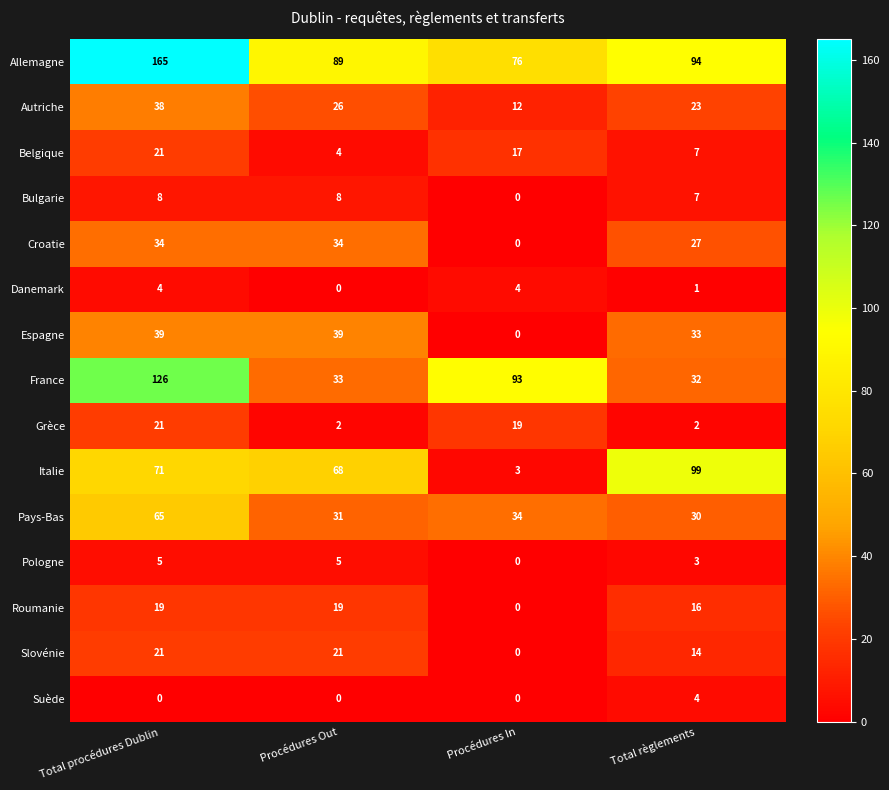

The Allemagne series shows 237 at Total procédures Dublin. True or false?

False